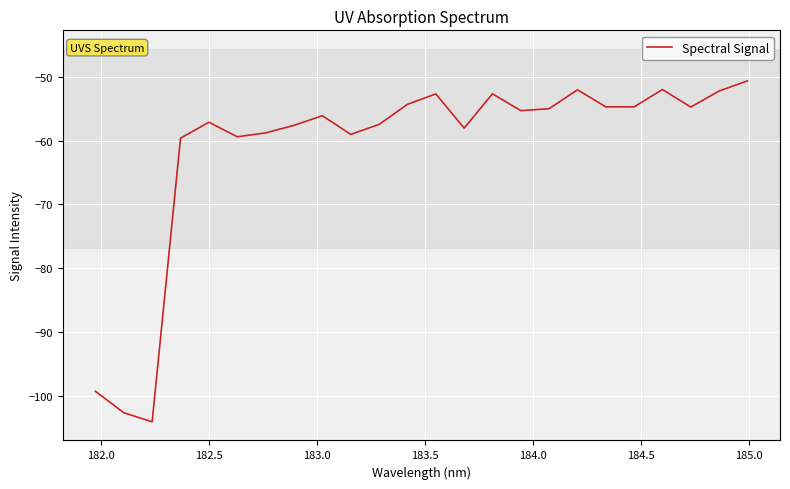

What is the greatest value displayed?

-50.6